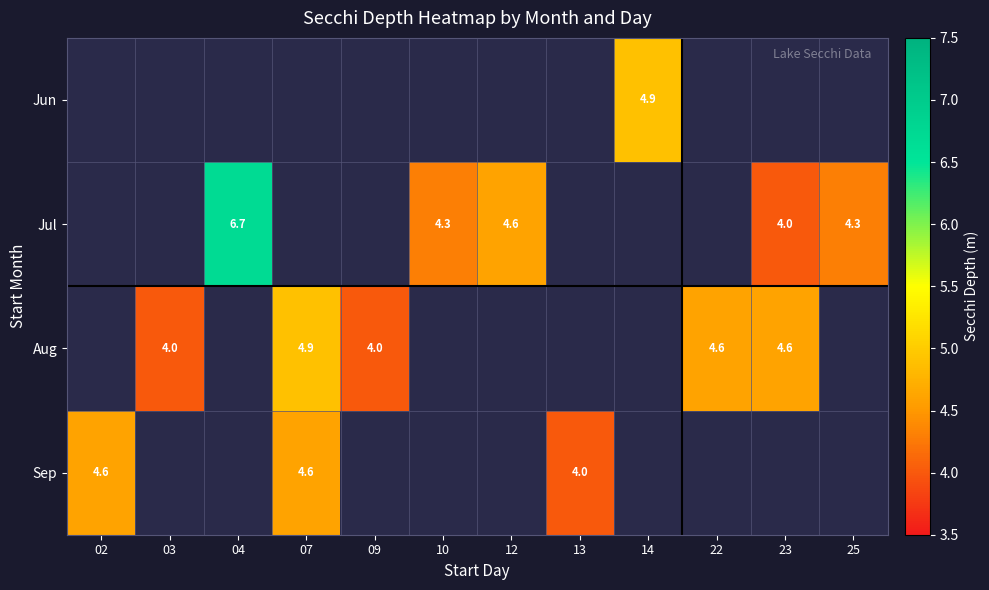

The value of Aug at 03 is 5.4. True or false?

False